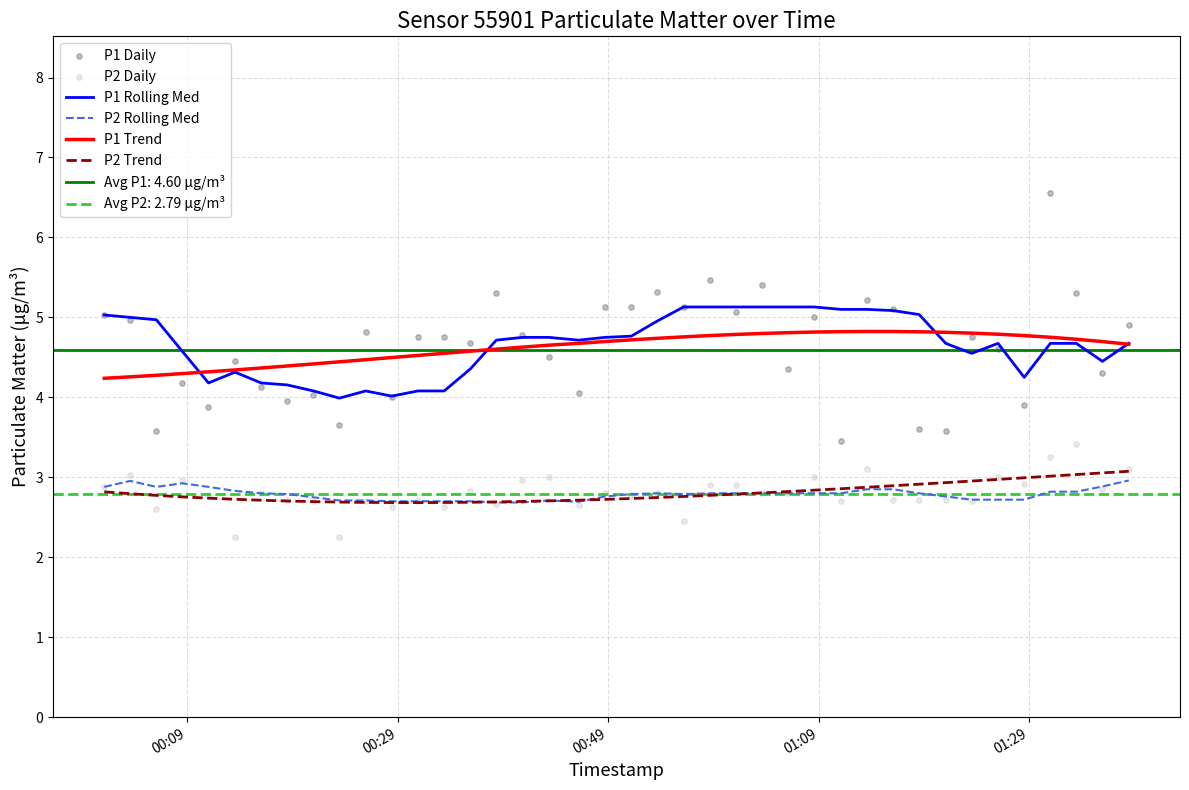

Which series reaches the minimum Y coordinate?

P2 Daily